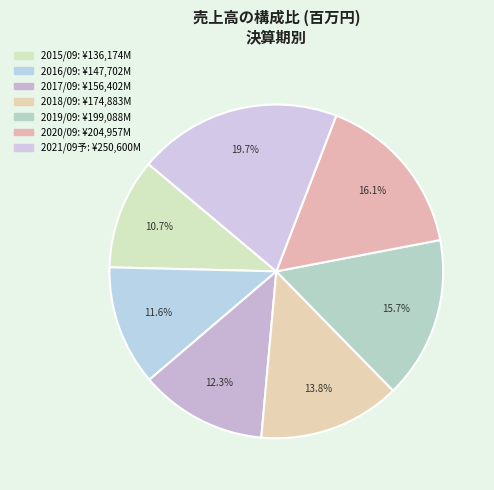

Is there a majority slice in this chart?

No